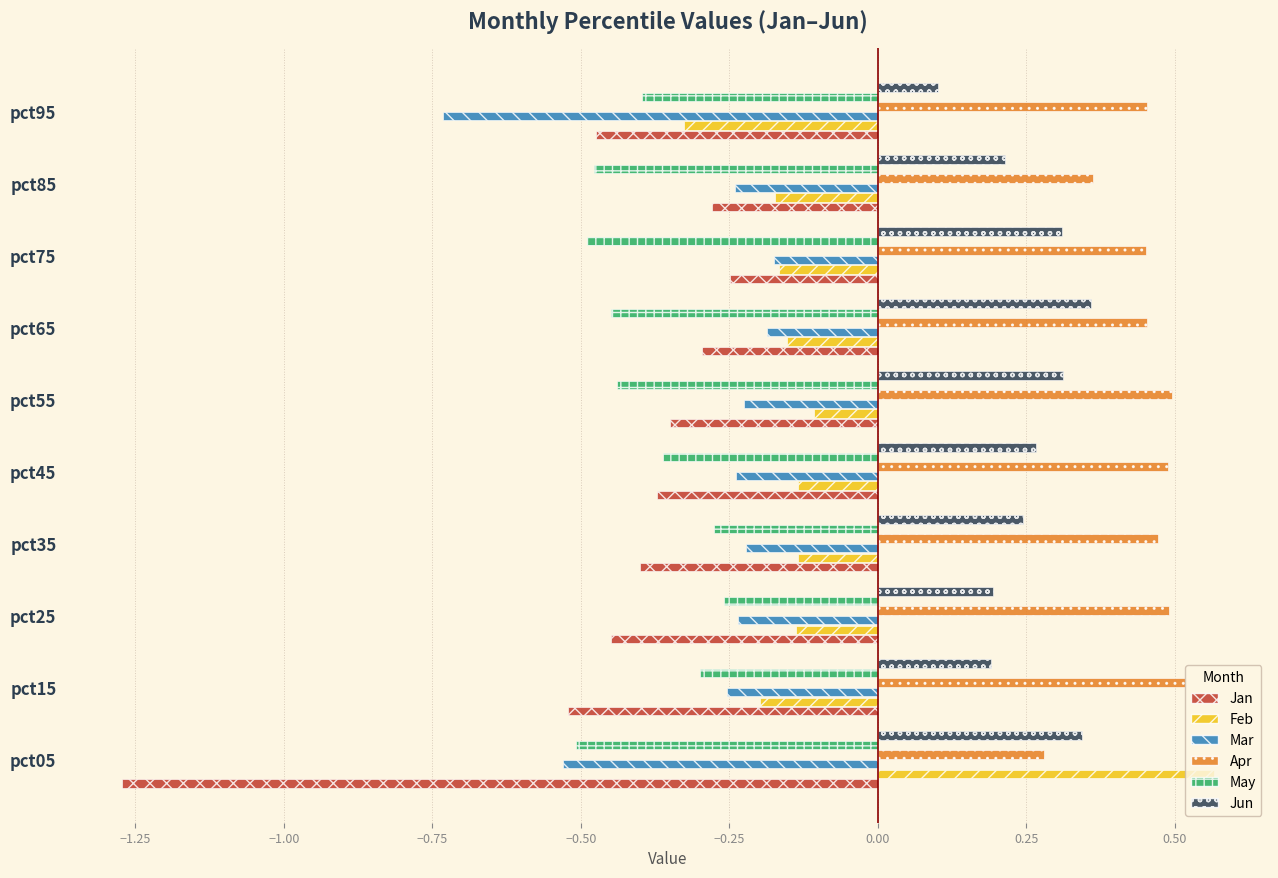

Is the value of Jun at pct65 greater than the value of Feb at pct85?

Yes